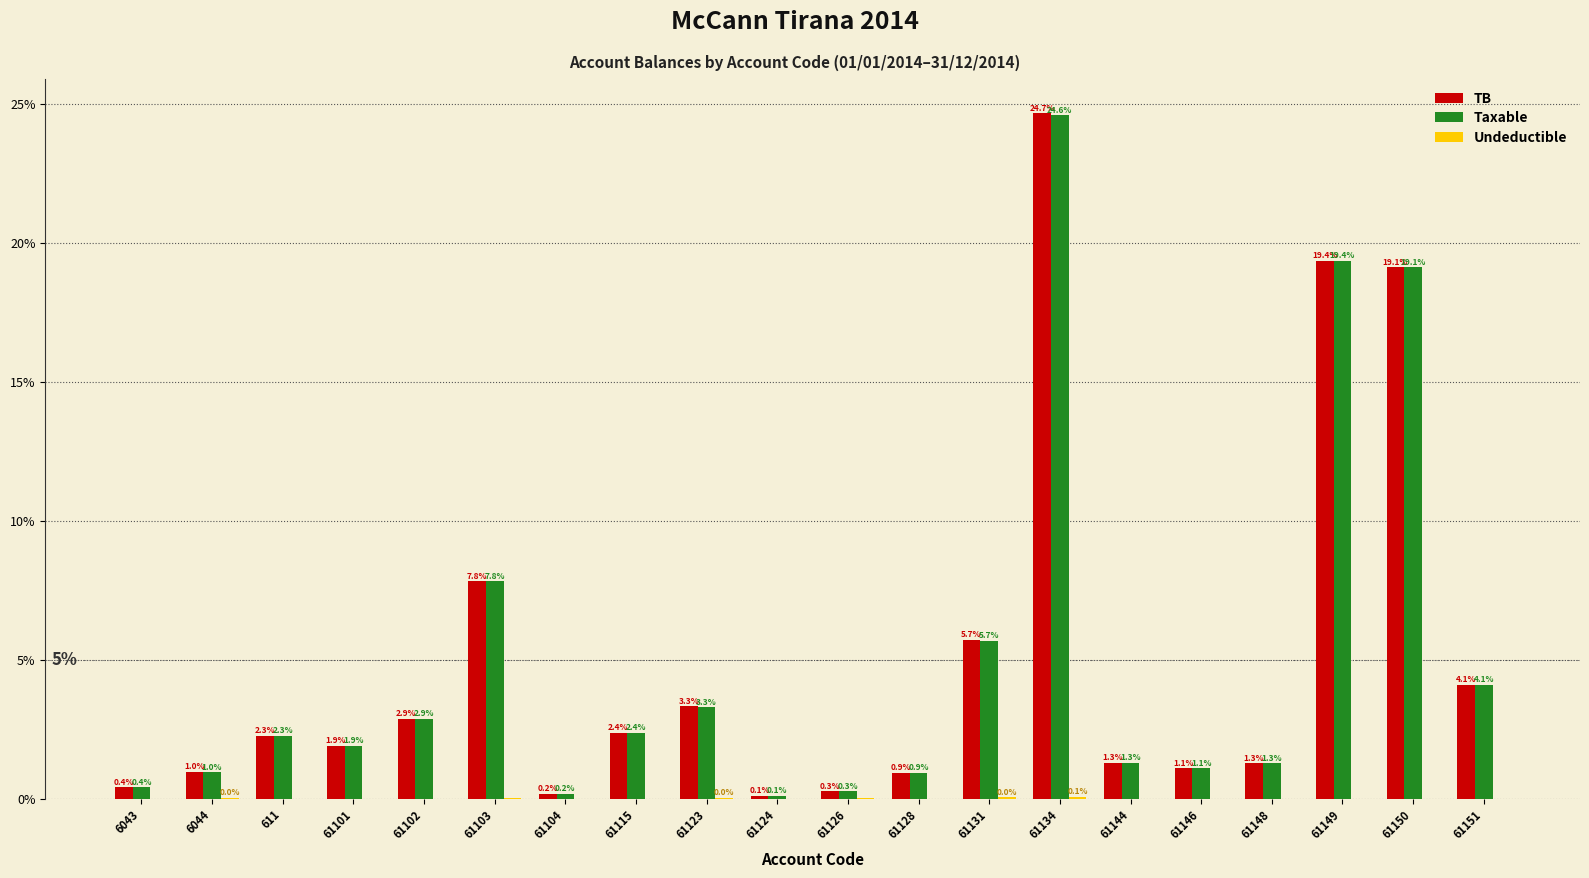

At which label does TB first exceed 2?

611